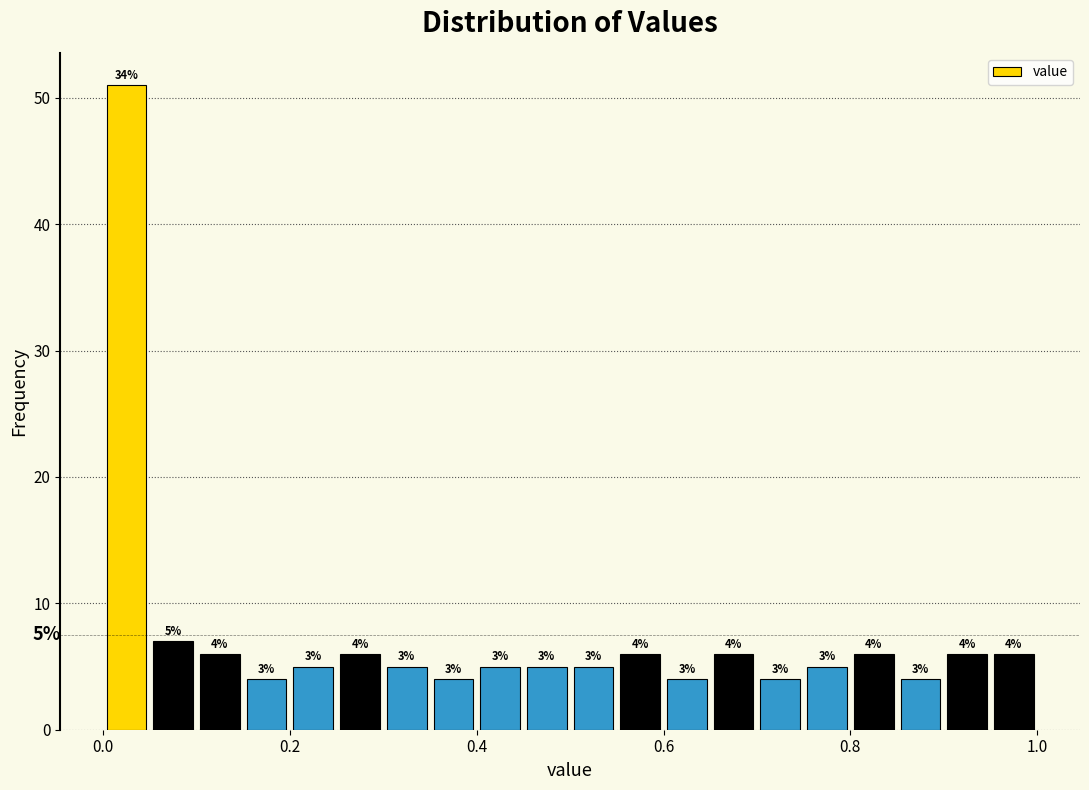

Around what value on the x-axis is the tallest bar? Give the approximate position of its centre, as read against the axis.

0.02